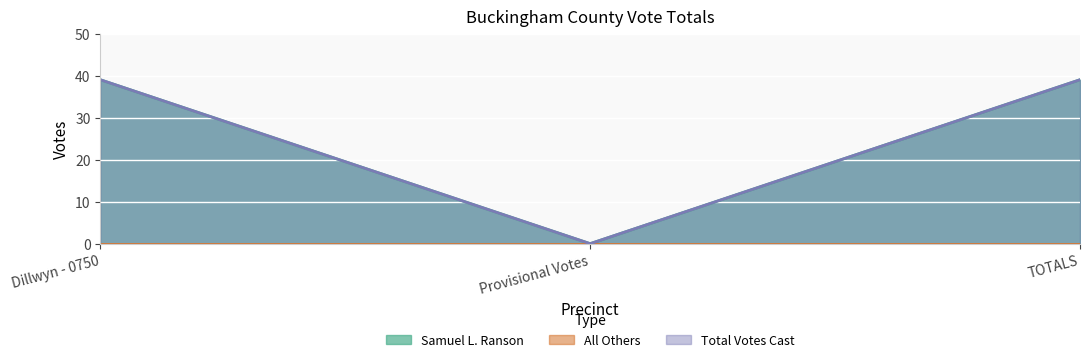

How many Samuel L. Ranson values are between 0 and 39?

3